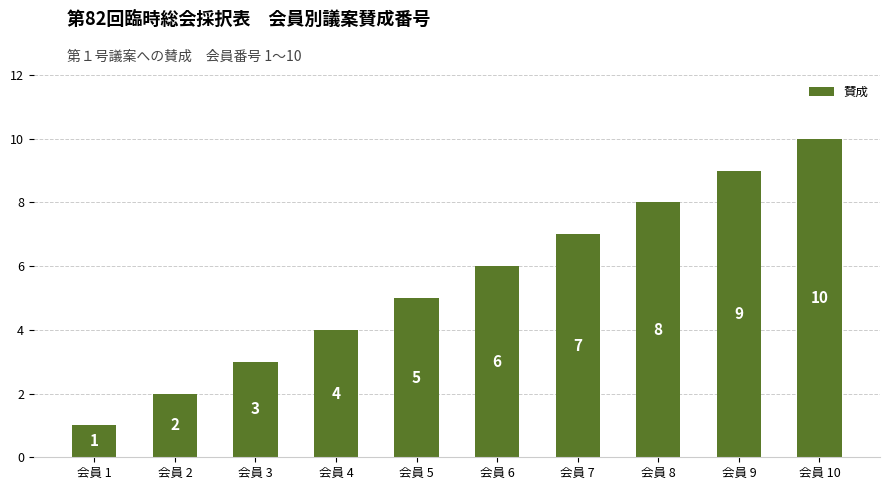

At which label is the value closest to 5?

会員 5